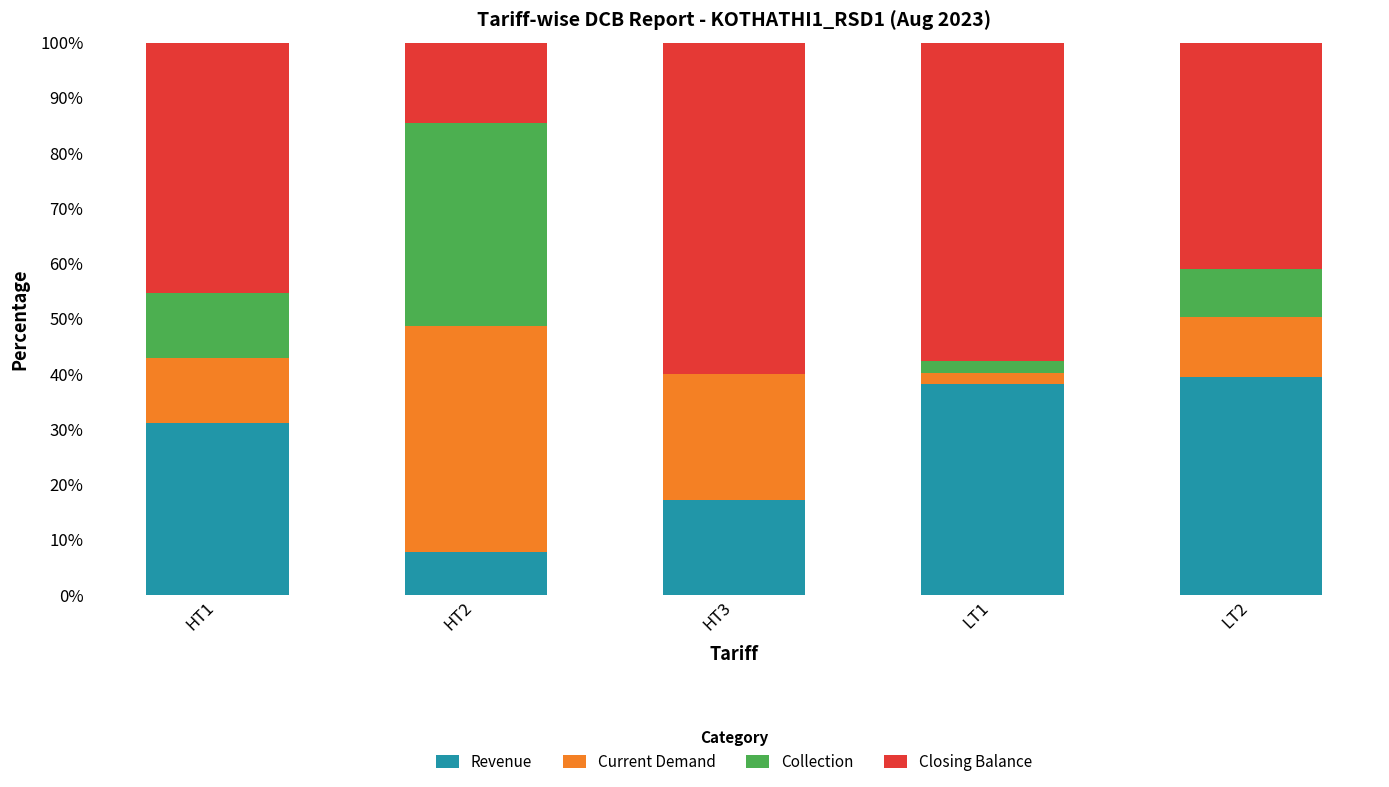

True or false: Revenue has a value of 4.5 at HT2.

False